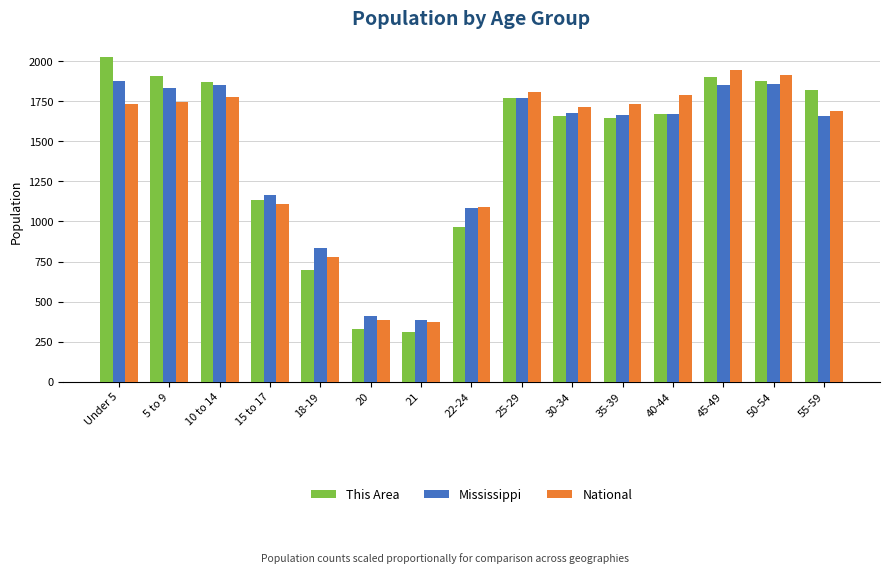

Between 22-24 and 30-34, which series saw the biggest shift?

This Area